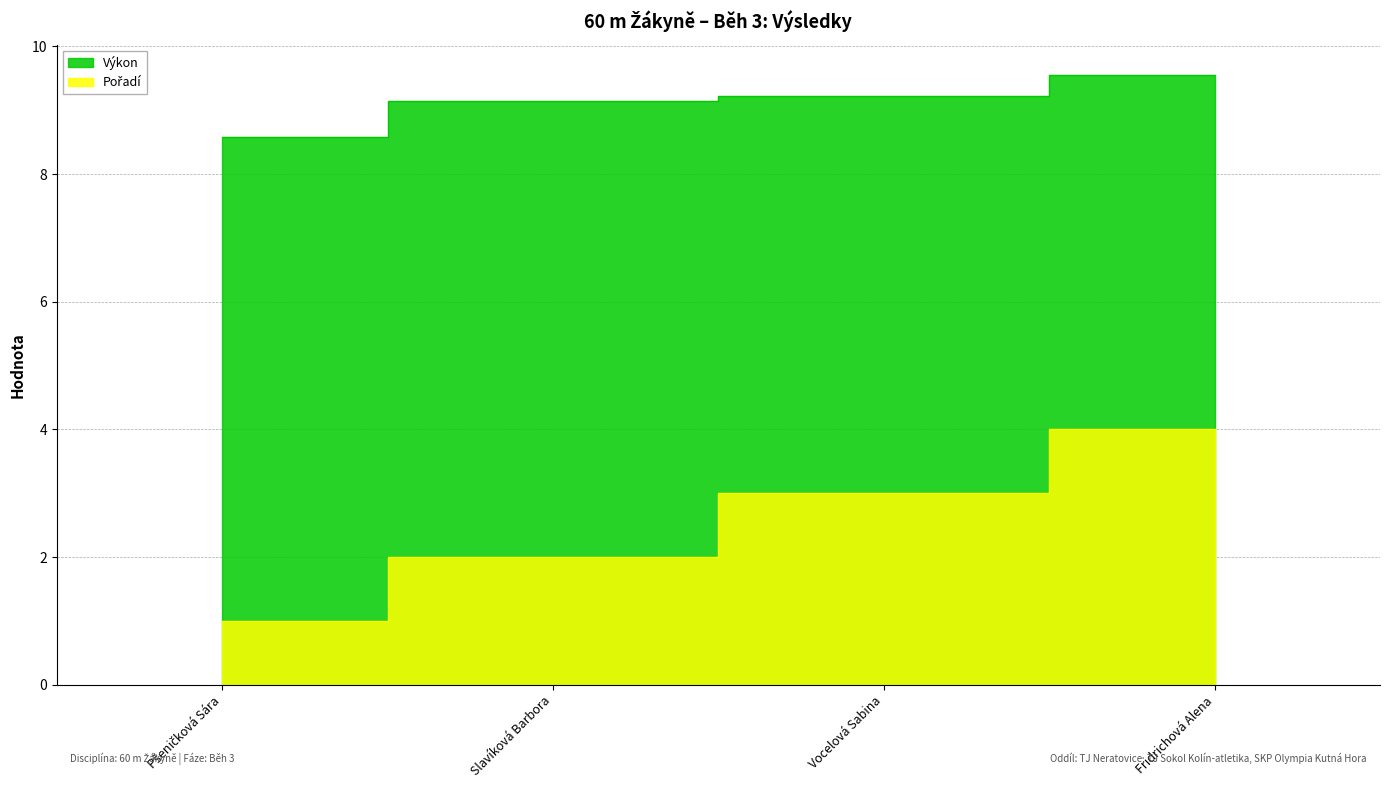

True or false: Pořadí and Výkon intersect in this chart.

False